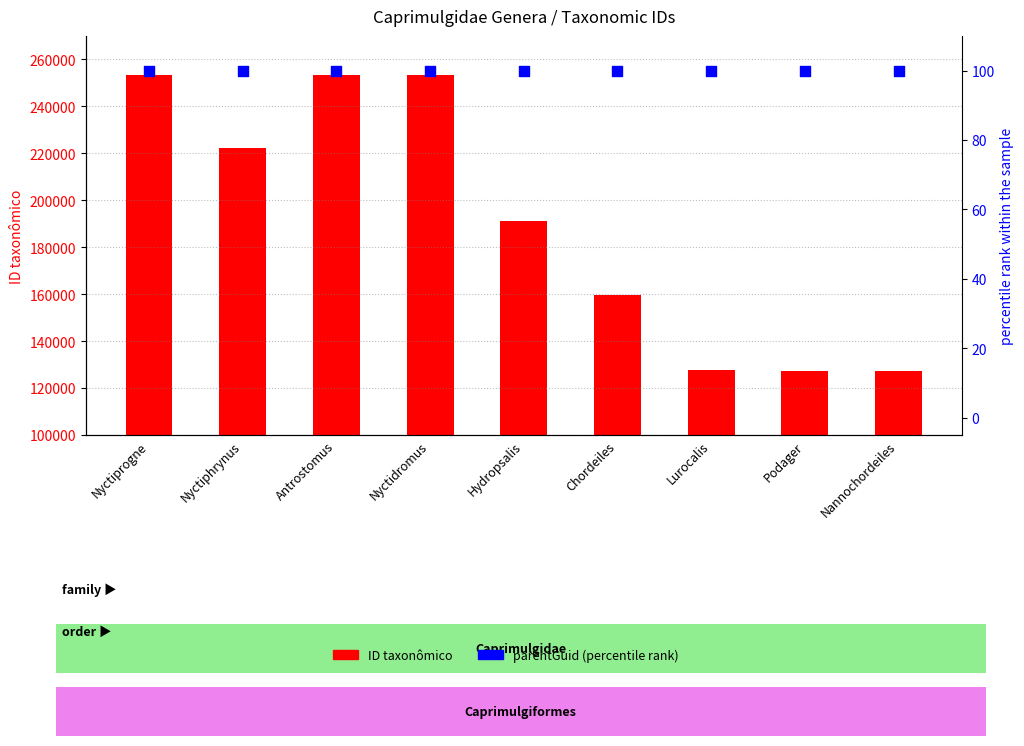

Which series reaches the minimum Y coordinate?

parentGuid (percentile rank)